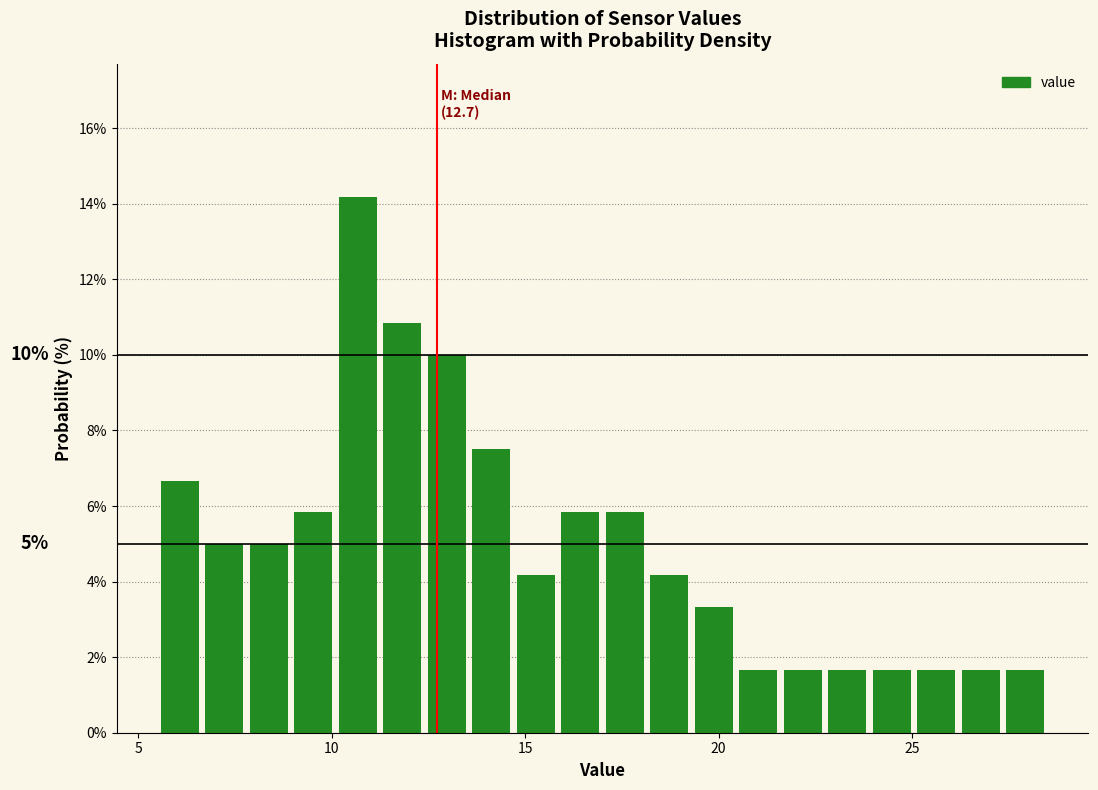

Read against the x-axis, roughly where is the centre of the tallest bar?

10.5